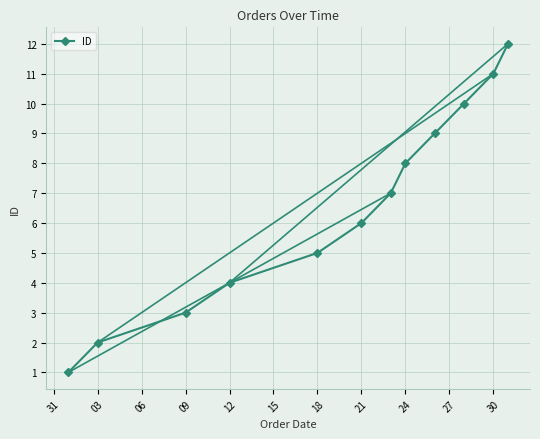

Does the chart have visible grid lines?

Yes